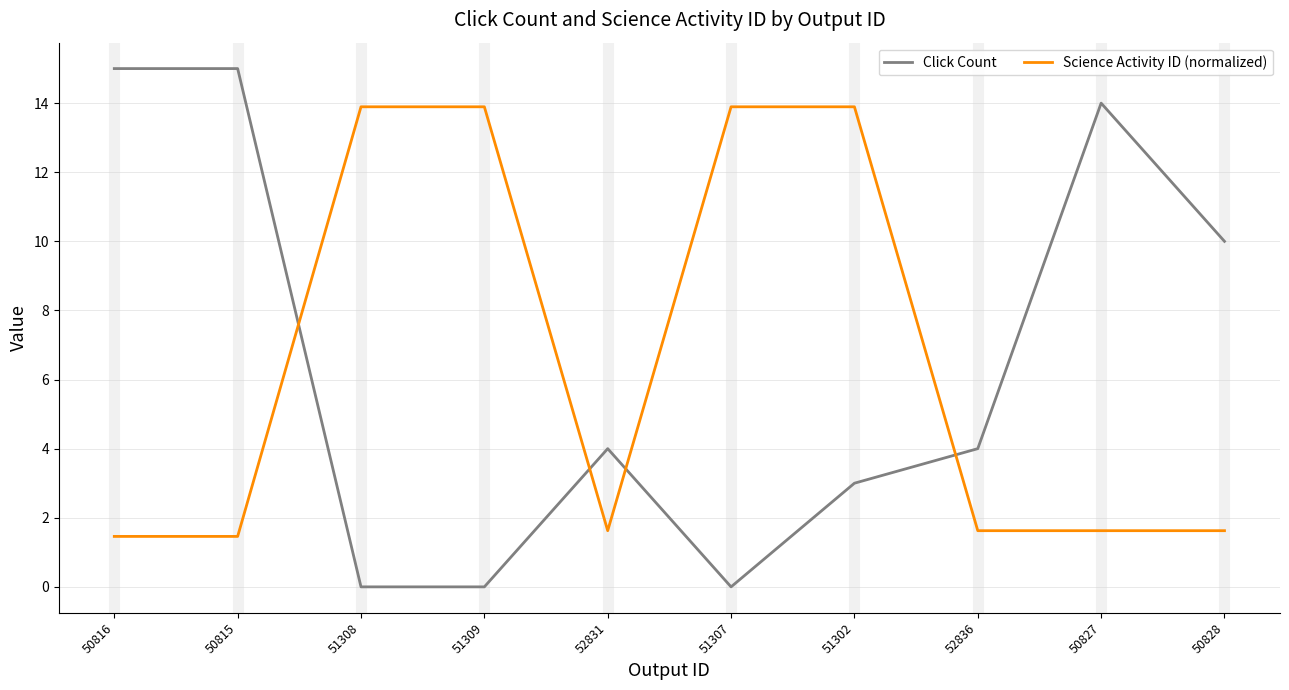

Between which two adjacent categories do Science Activity ID (normalized) and Click Count first intersect?

50815 and 51308